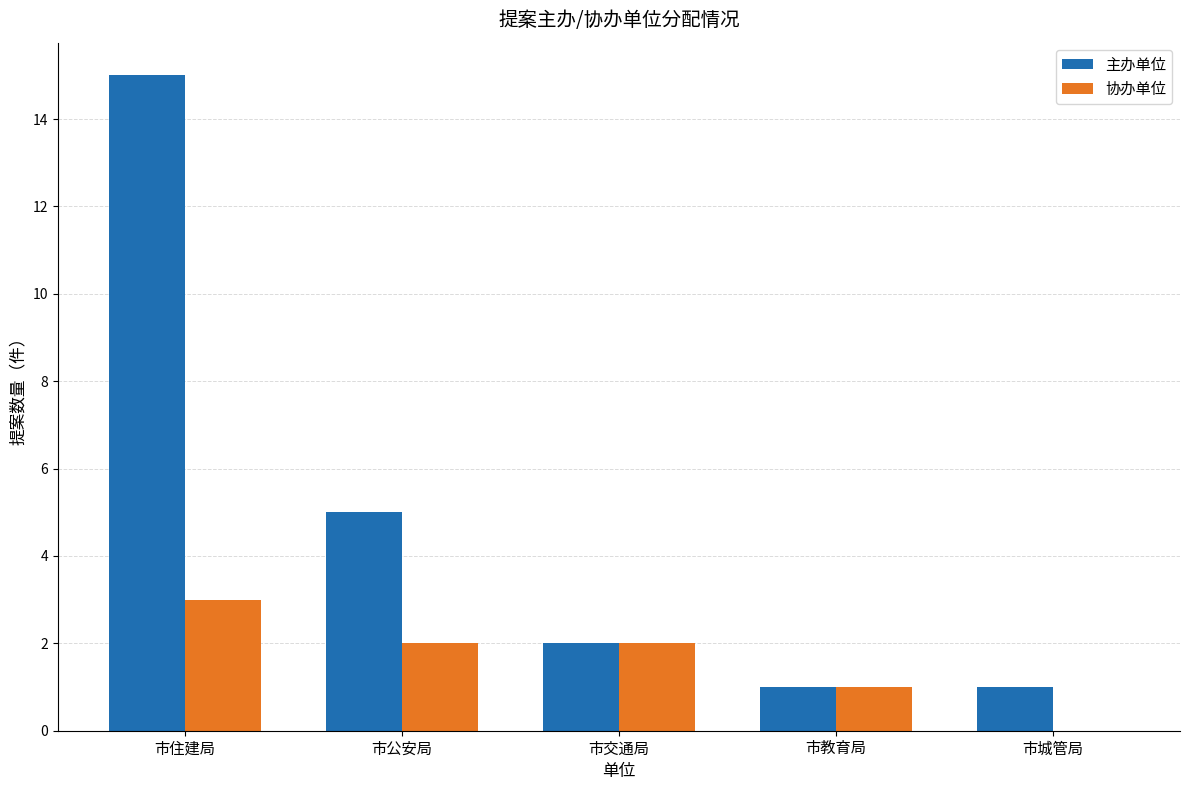

The 协办单位 series shows 5 at 市住建局. True or false?

False